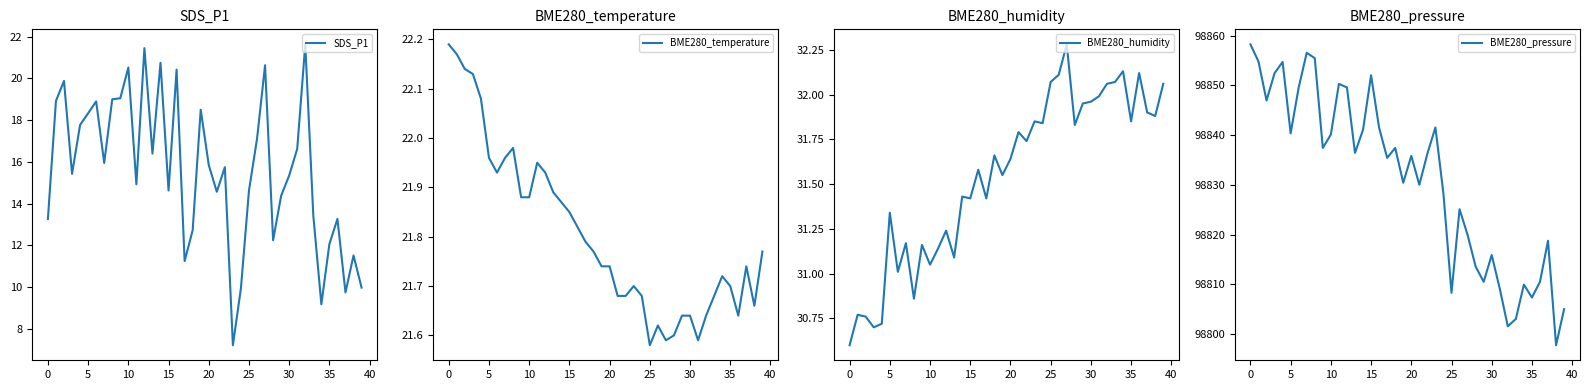

Which series has the largest range (max minus min)?

BME280_pressure